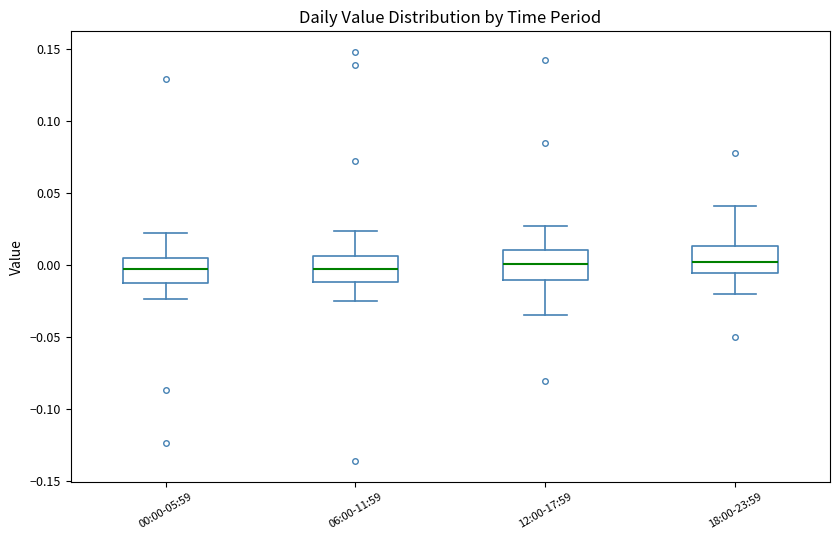

Where does the upper whisker of the box for 06:00-11:59 end on the y-axis? The values are not printed on the chart, so give them approximately, as read against the axis.

0.025